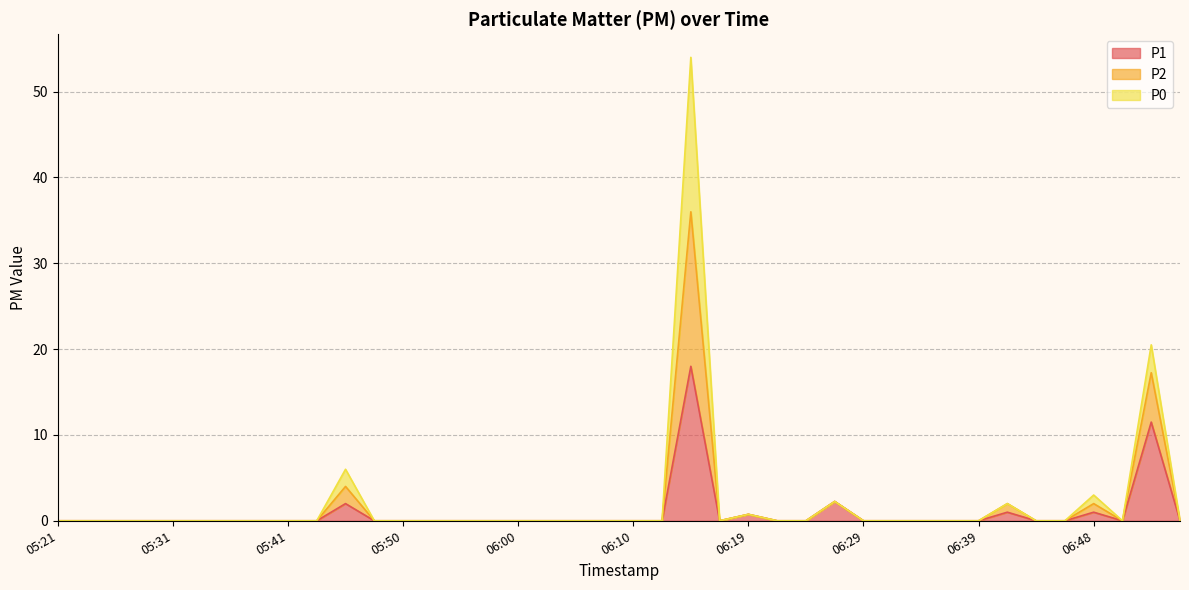

Does the chart display data point markers on the line(s)?

No